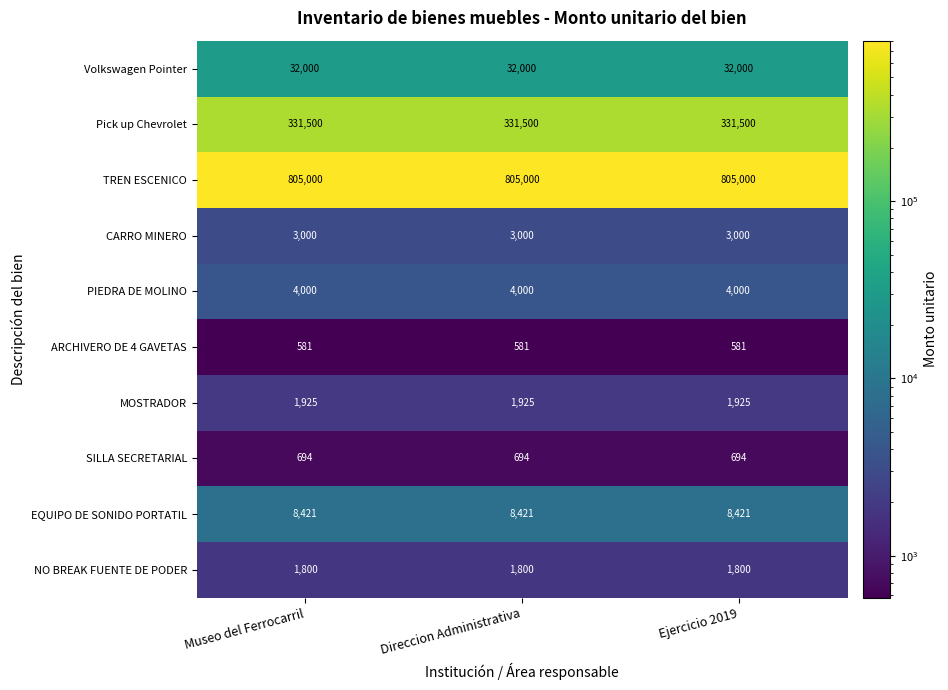

At Direccion Administrativa, list the series in order from largest to smallest.

TREN ESCENICO, Pick up Chevrolet, Volkswagen Pointer, EQUIPO DE SONIDO PORTATIL, PIEDRA DE MOLINO, CARRO MINERO, MOSTRADOR, NO BREAK FUENTE DE PODER, SILLA SECRETARIAL, ARCHIVERO DE 4 GAVETAS